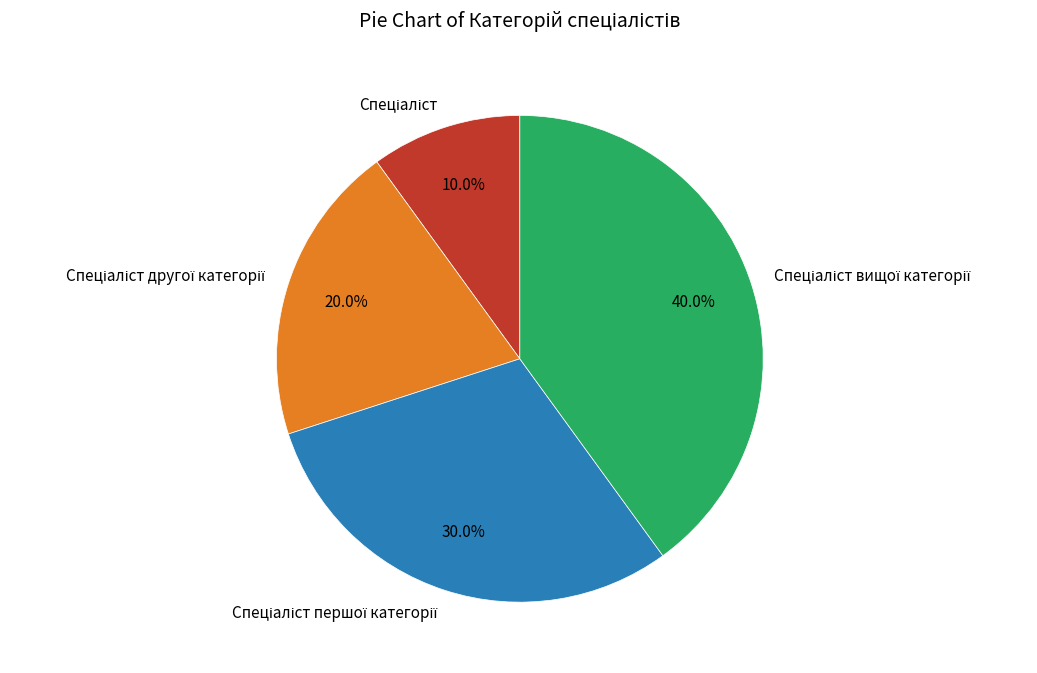

Does any single category account for the majority?

No